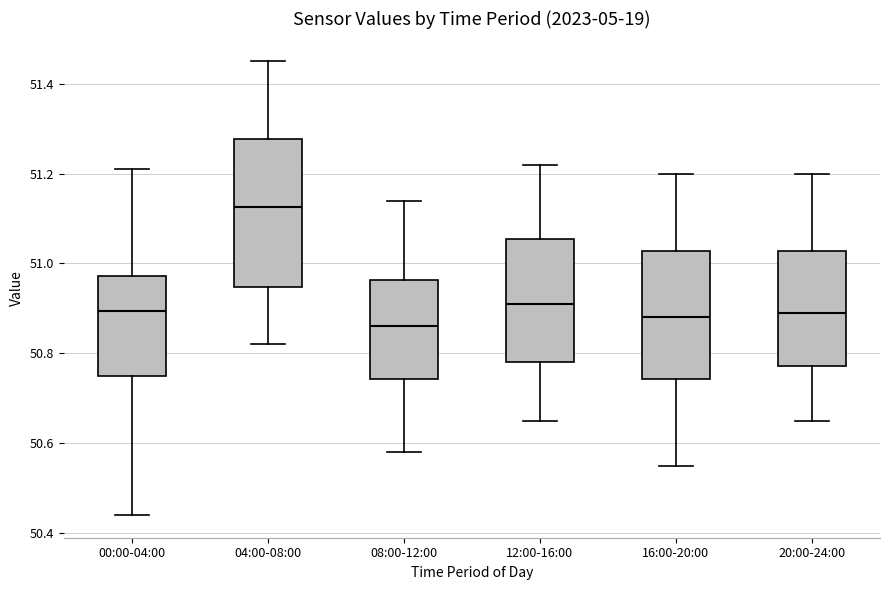

Reading left to right, transcribe this box plot: for each box, give where its median line is, the range the box spans, and where its two whiskers end, as read against the y-axis. The values are not printed on the chart, so give them approximately, as read against the axis.

00:00-04:00: median 50.90, box 50.76 to 50.98, whiskers 50.44 to 51.22
04:00-08:00: median 51.12, box 50.94 to 51.28, whiskers 50.82 to 51.46
08:00-12:00: median 50.86, box 50.74 to 50.96, whiskers 50.58 to 51.14
12:00-16:00: median 50.92, box 50.78 to 51.06, whiskers 50.66 to 51.22
16:00-20:00: median 50.88, box 50.74 to 51.02, whiskers 50.56 to 51.20
20:00-24:00: median 50.90, box 50.78 to 51.02, whiskers 50.66 to 51.20